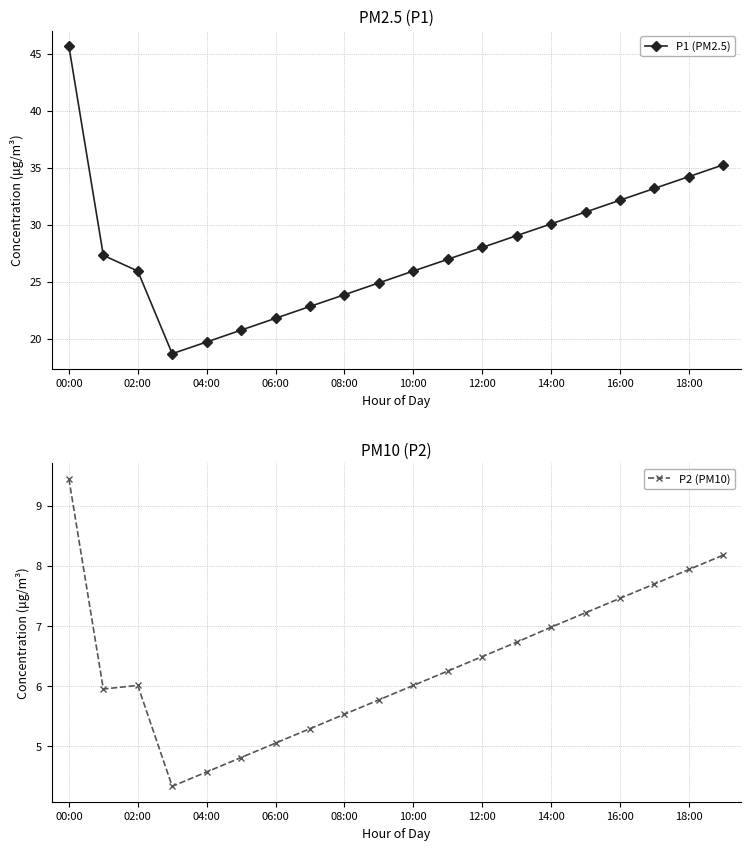

Reading left to right, extract all data points from this chart.

P1 (PM2.5): 45.7	27.3	25.9	18.7	19.7	20.7	21.8	22.8	23.9	24.9	25.9	27.0	28.0	29.0	30.1	31.1	32.1	33.2	34.2	35.3
P2 (PM10): 9.4	6.0	6.0	4.3	4.6	4.8	5.0	5.3	5.5	5.8	6.0	6.2	6.5	6.7	7.0	7.2	7.5	7.7	7.9	8.2